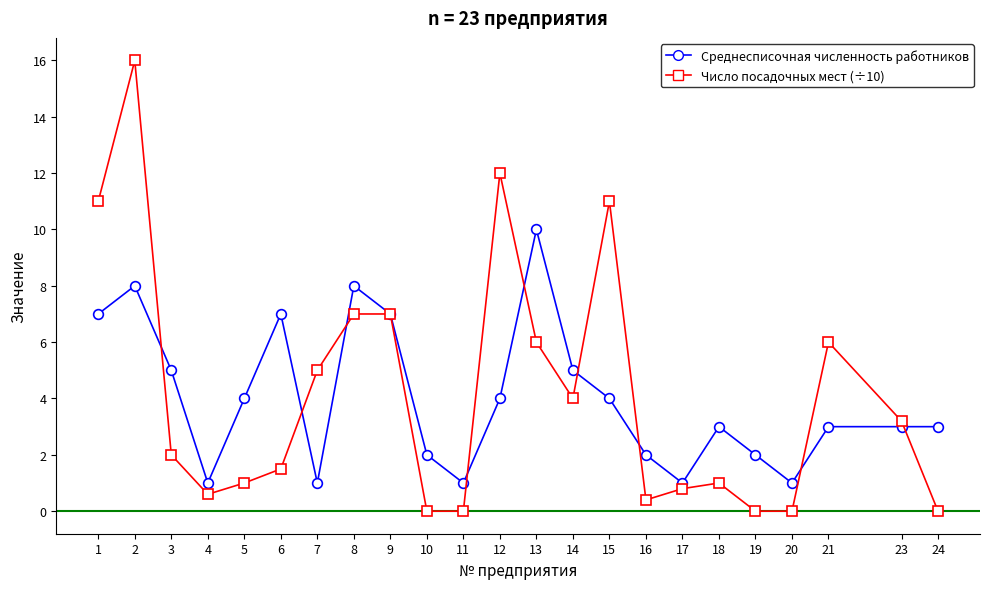

List the series in order of their overall mean, highest first.

Число посадочных мест (÷10), Среднесписочная численность работников